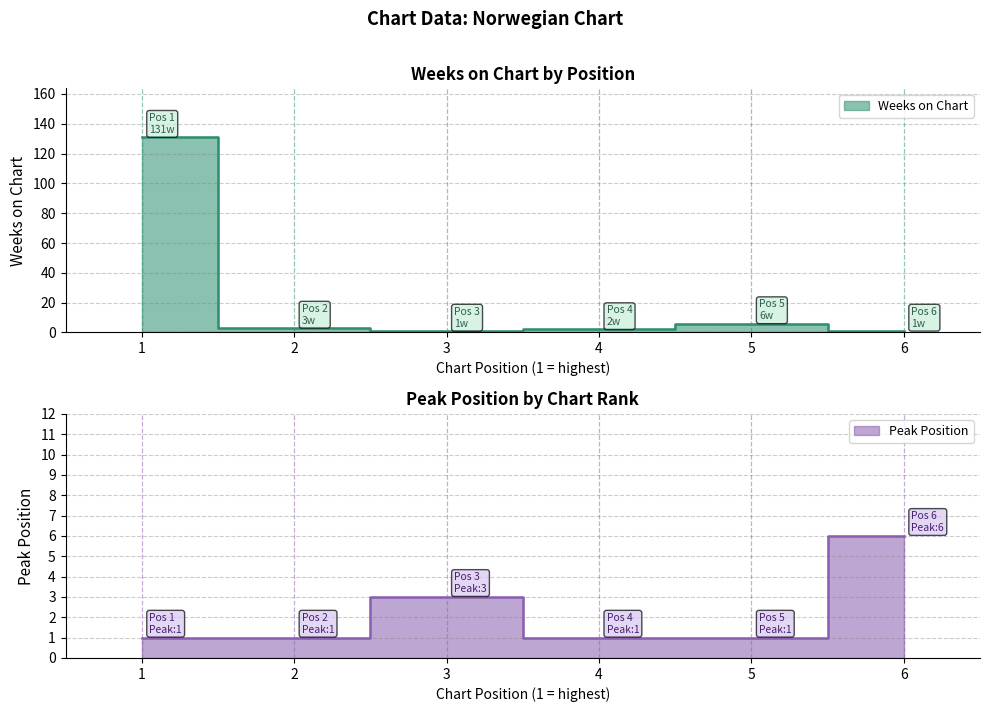

Where is Weeks on Chart nearest to the value 66?

5